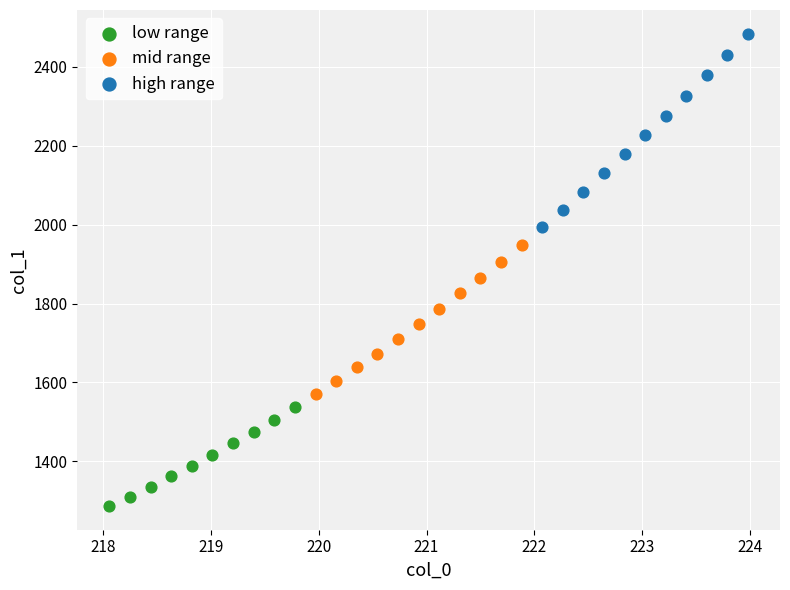

Which series contains the highest Y value?

high range